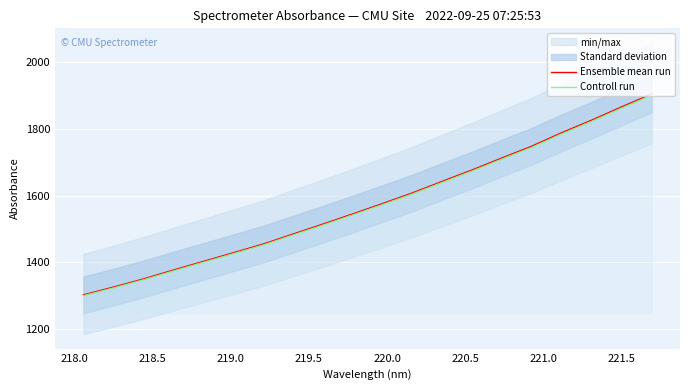

What is the value of the Controll run point at the 10th from the left?

1541.8